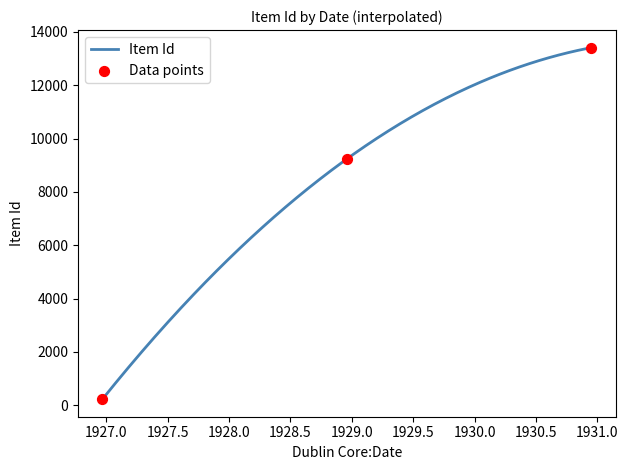

Approximately how many times larger is the value at 1930-12-13 compared to 1928-12-17?

1.5